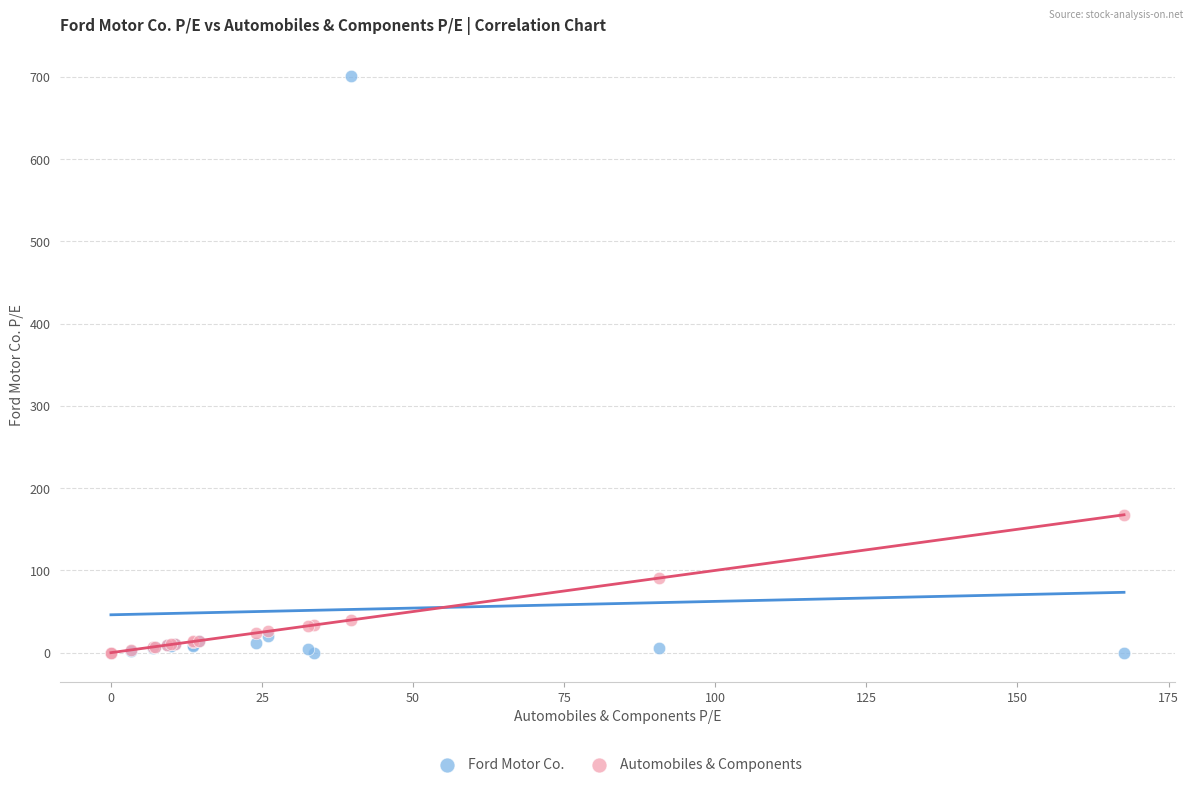

Across all series, what Y value is closest to 350?

167.6